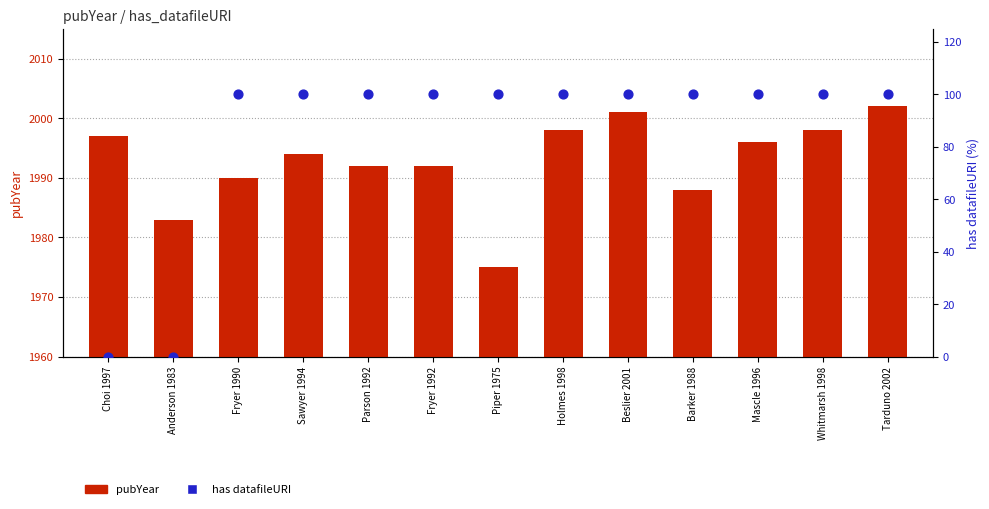

Which series contains the lowest Y value?

has datafileURI